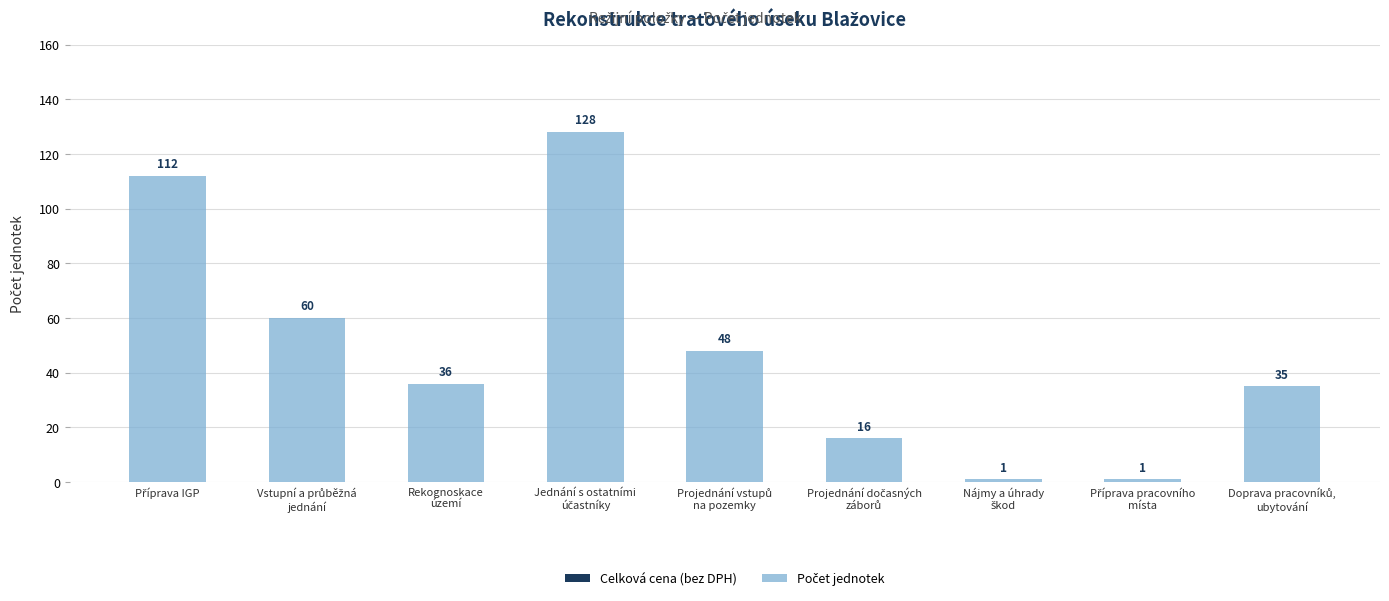

What is the maximum value shown in the chart?

128